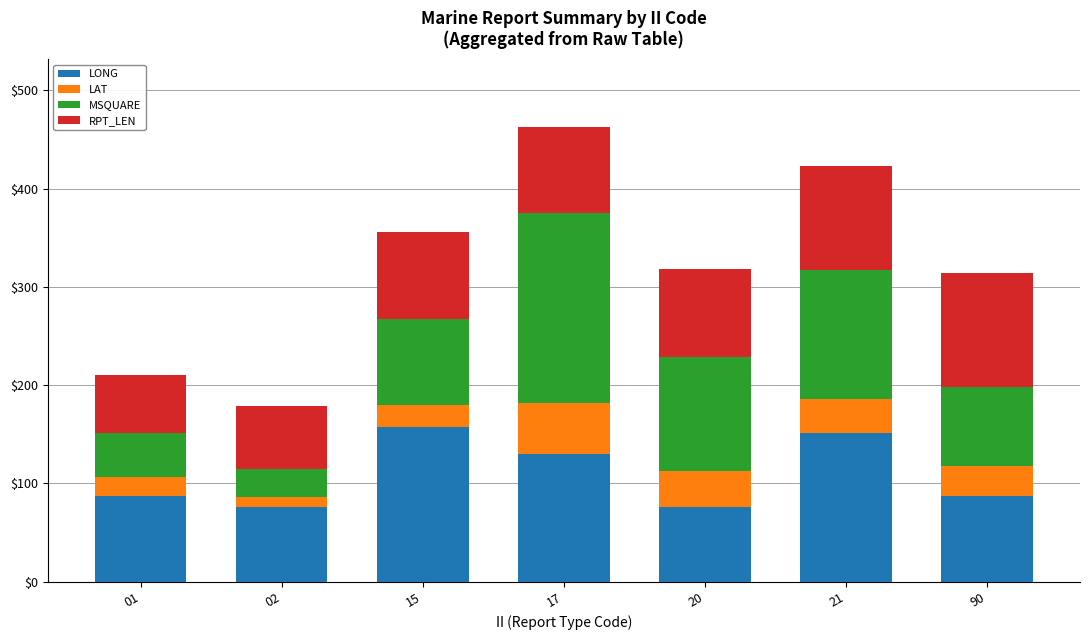

Is it true that LONG equals 224.3 at 17?

False